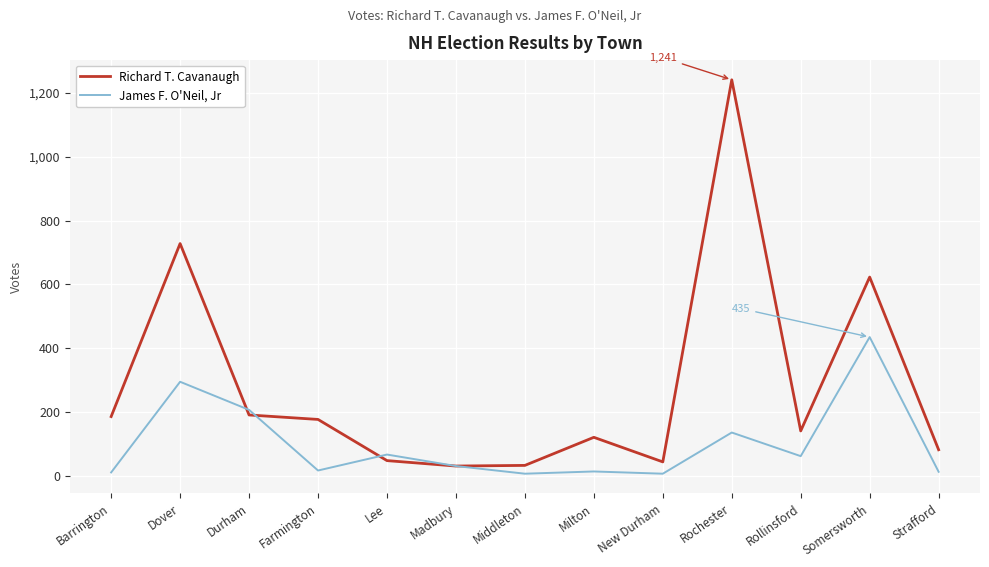

At Durham, list the series in order from largest to smallest.

James F. O'Neil, Jr, Richard T. Cavanaugh